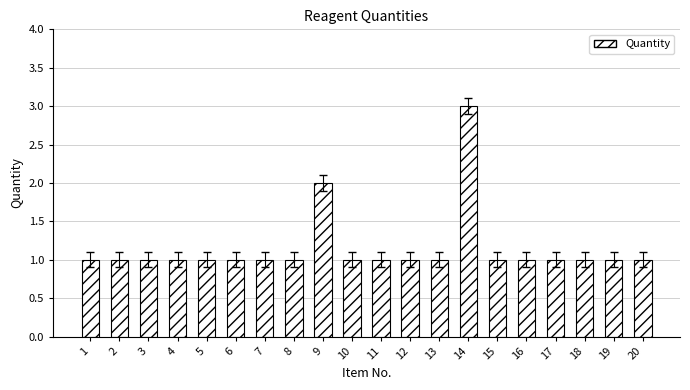

What is the minimum value shown in the chart?

1